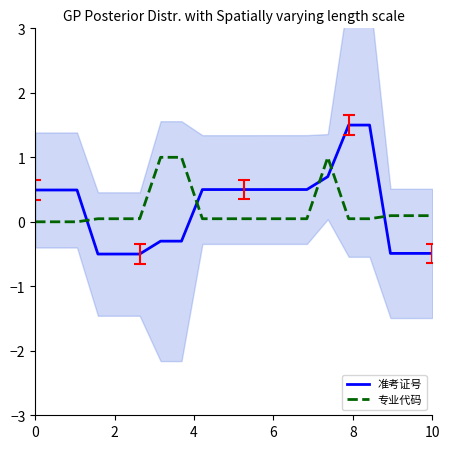

What are all the series names shown in the legend?

准考证号, 专业代码